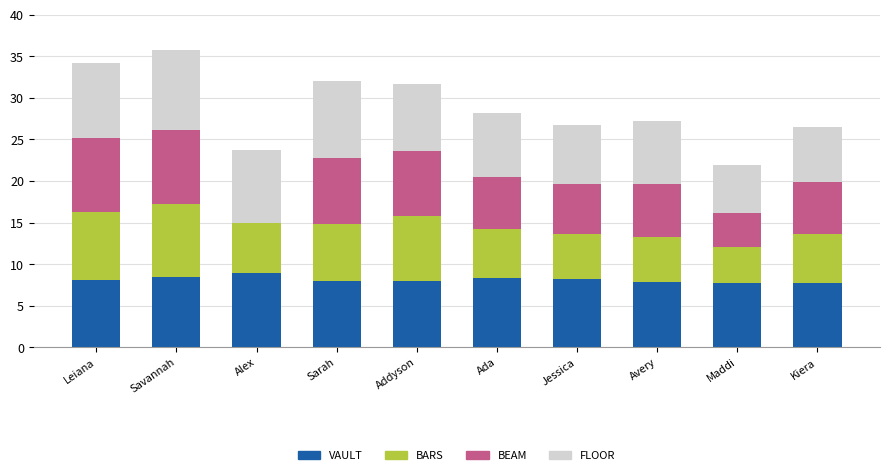

What is the total value across all series at Savannah?

35.7